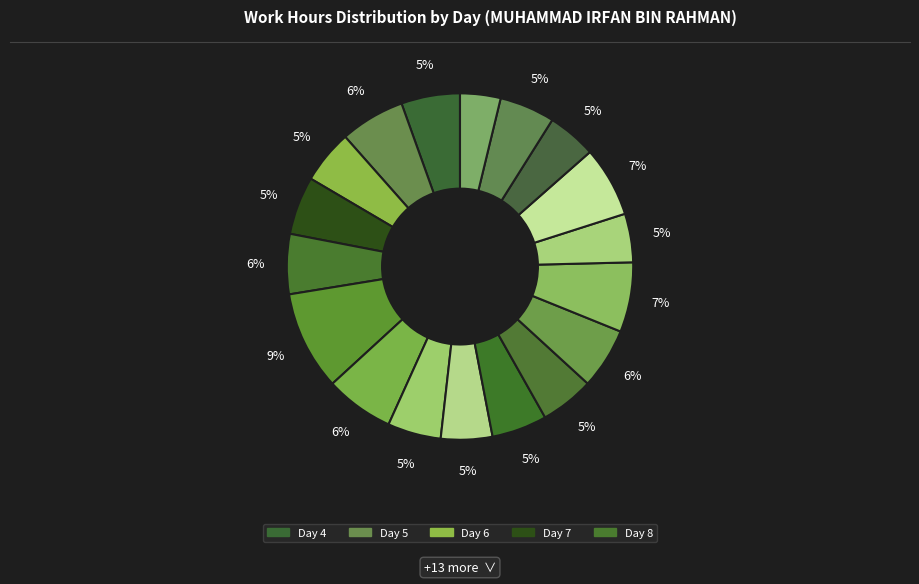

How many slices are in this pie chart?

18